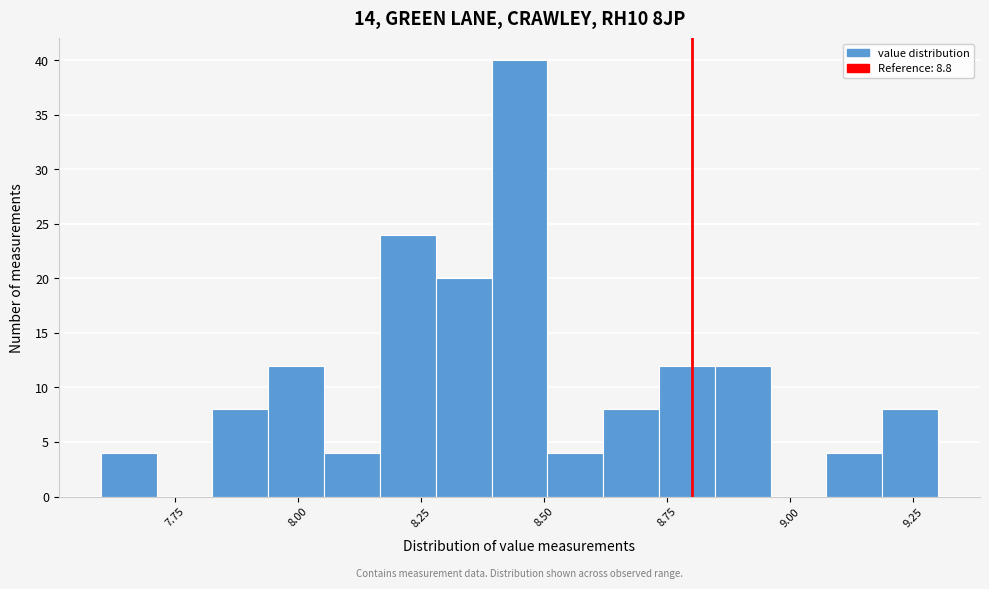

Read against the x-axis, roughly where is the centre of the tallest bar?

8.45